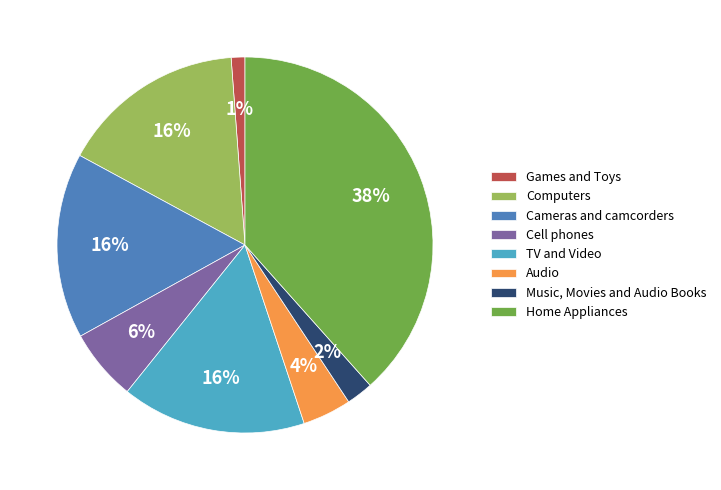

To the nearest percent, what percentage of the pie is Computers?

16%